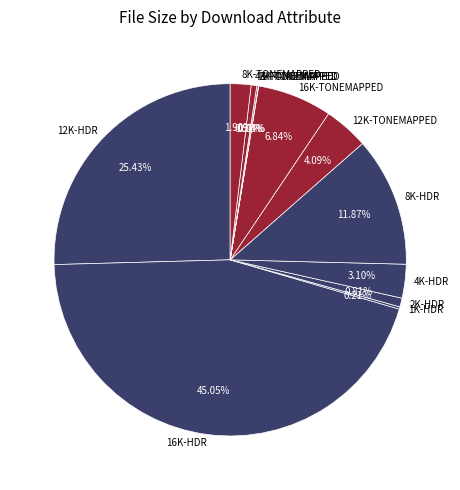

To the nearest percent, what is the difference between the largest and smallest slice percentages?

45%